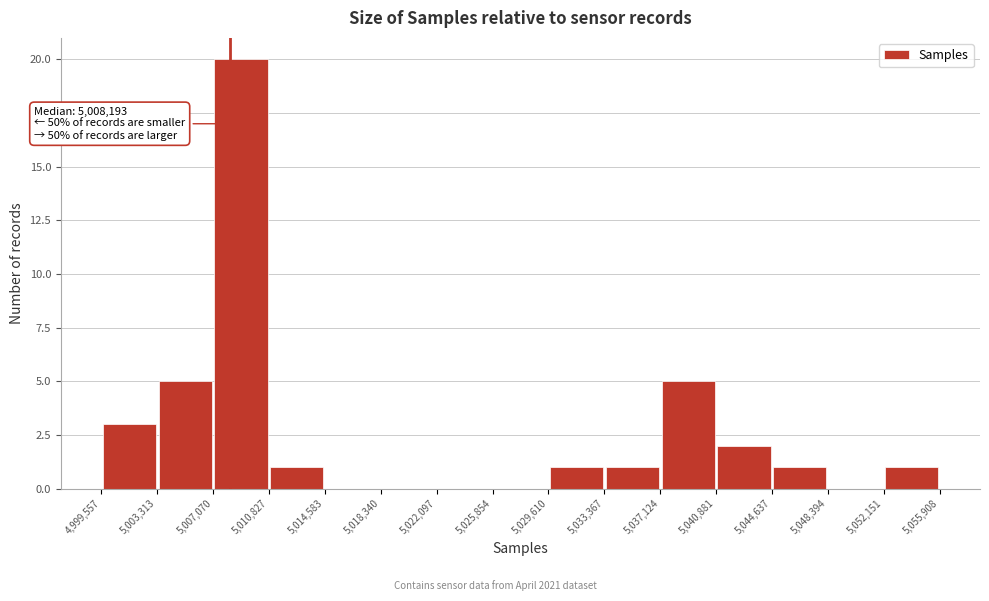

Over which range of the x-axis is the bar tallest?

5,007,070 to 5,010,827